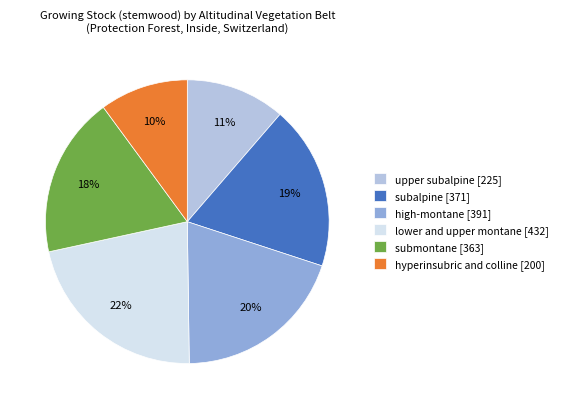

To the nearest percent, what portion does submontane [363] represent?

18%